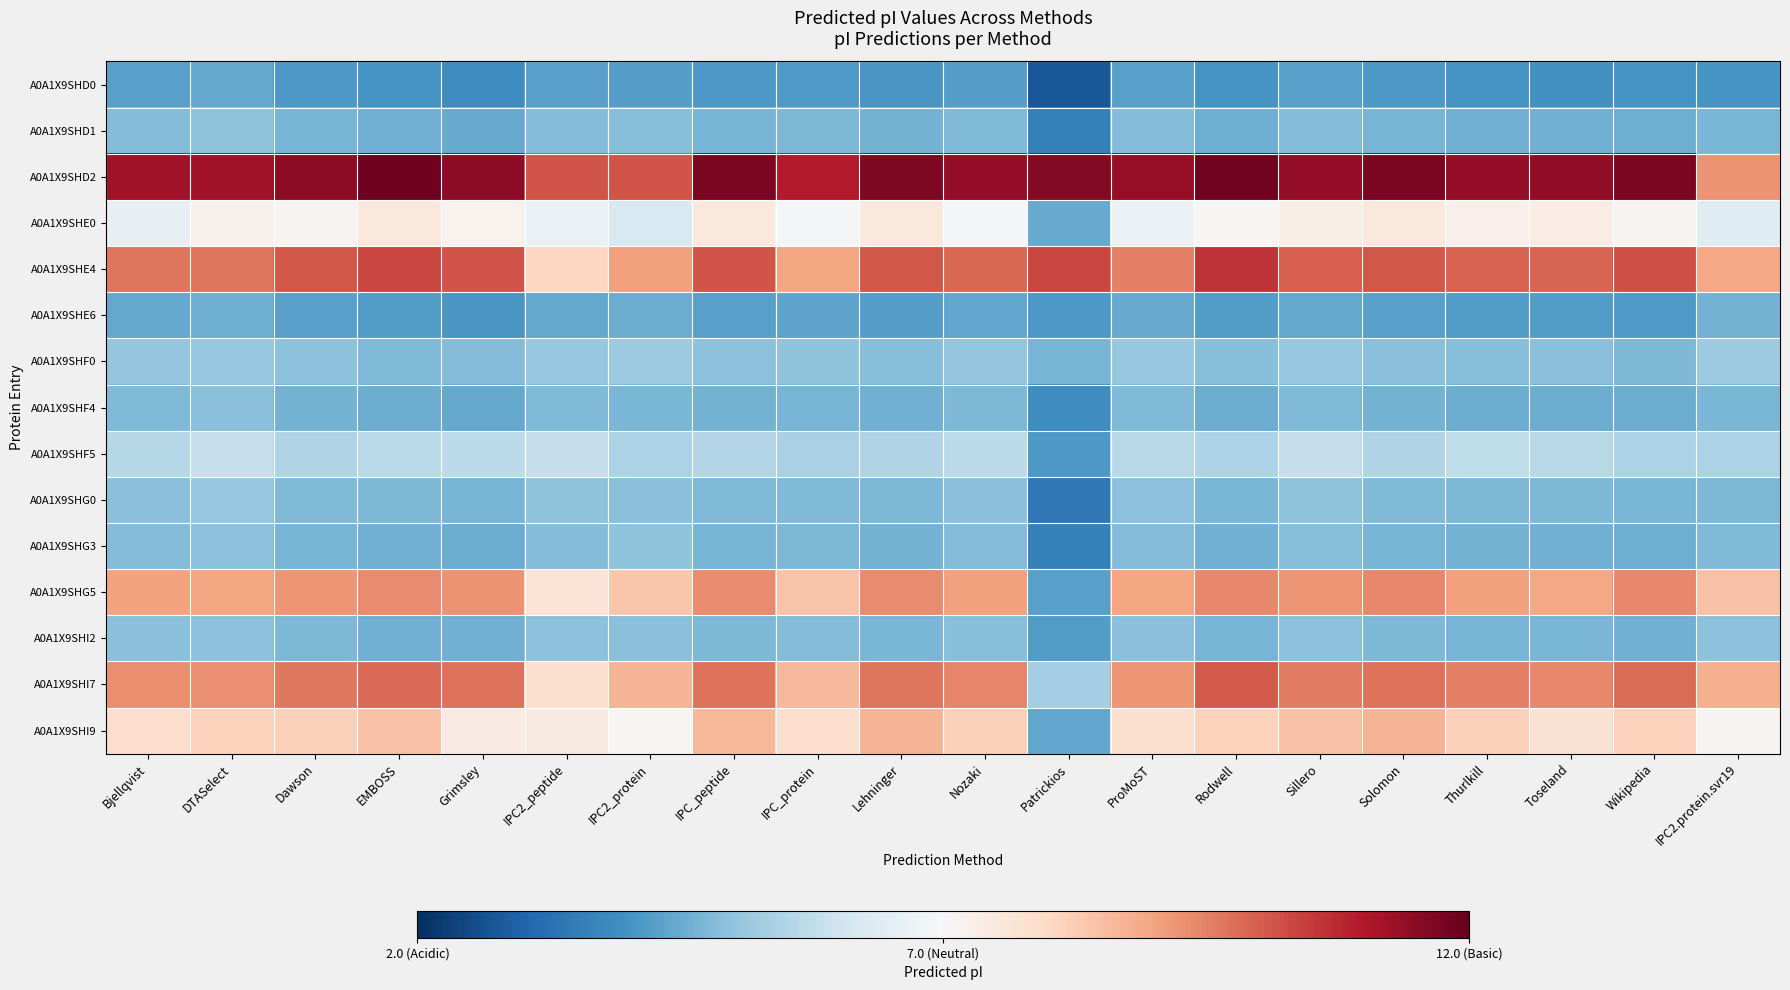

Which series has the largest total across all categories?

A0A1X9SHD2